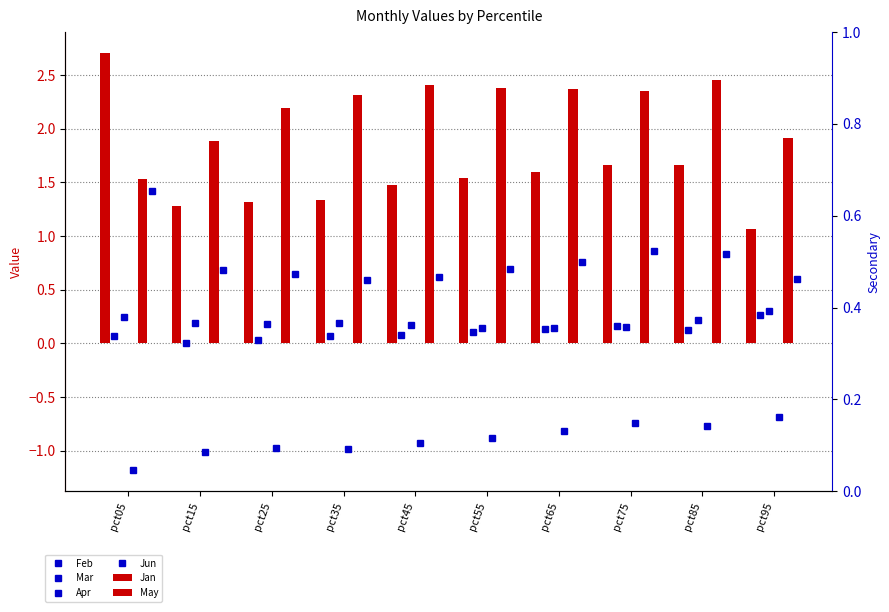

True or false: May has a value of 1.0 at pct45.

False